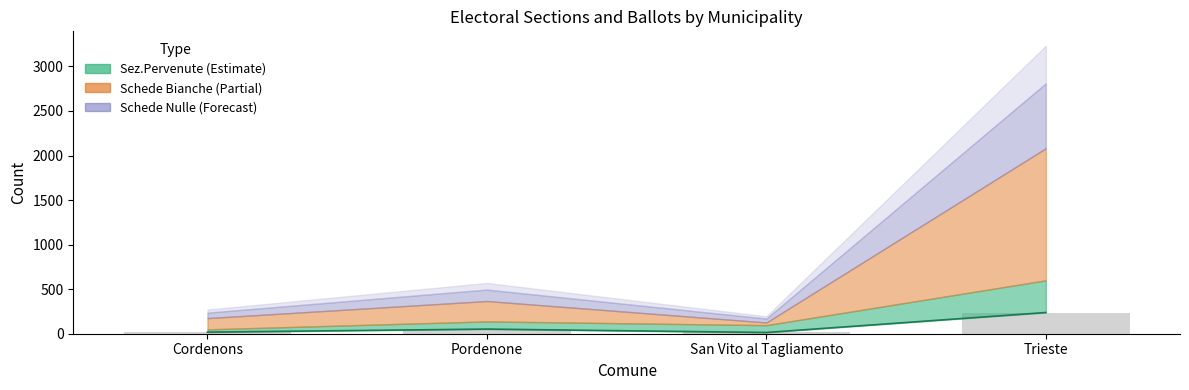

What is the minimum value shown in the chart?

14